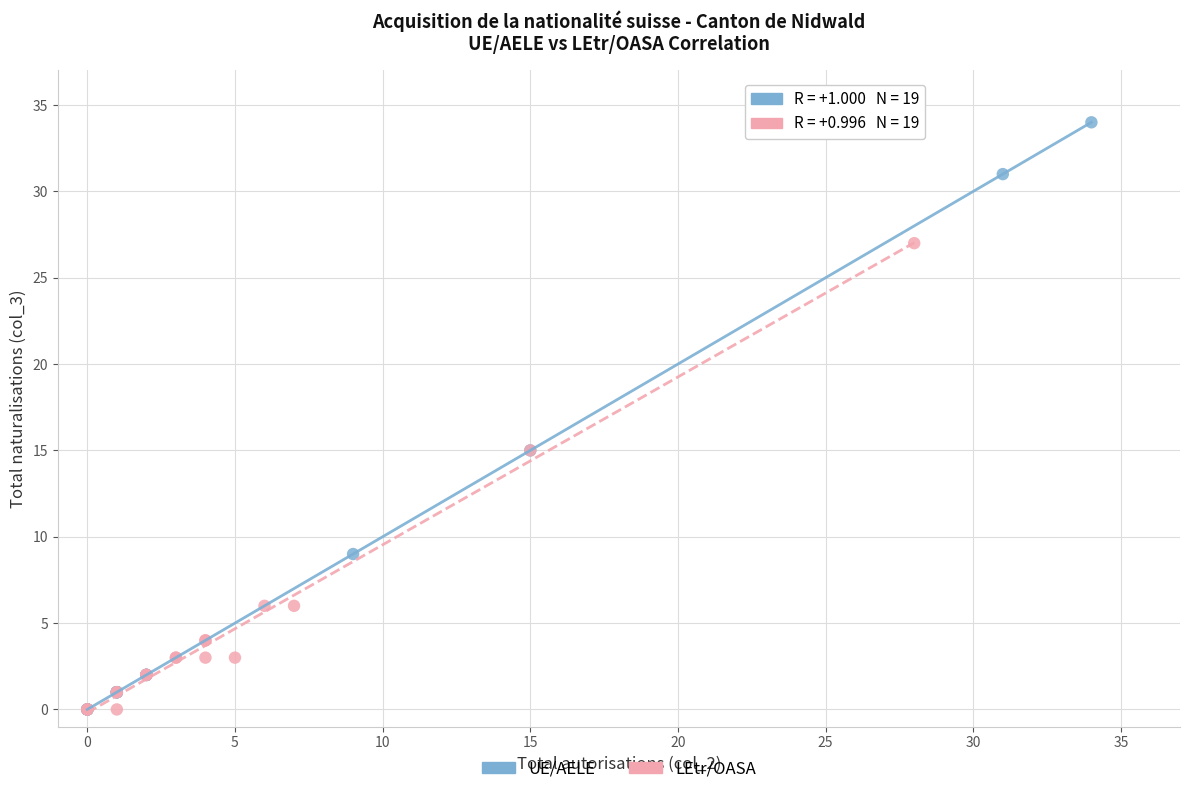

What are all the series names shown in the legend?

UE/AELE, LEtr/OASA